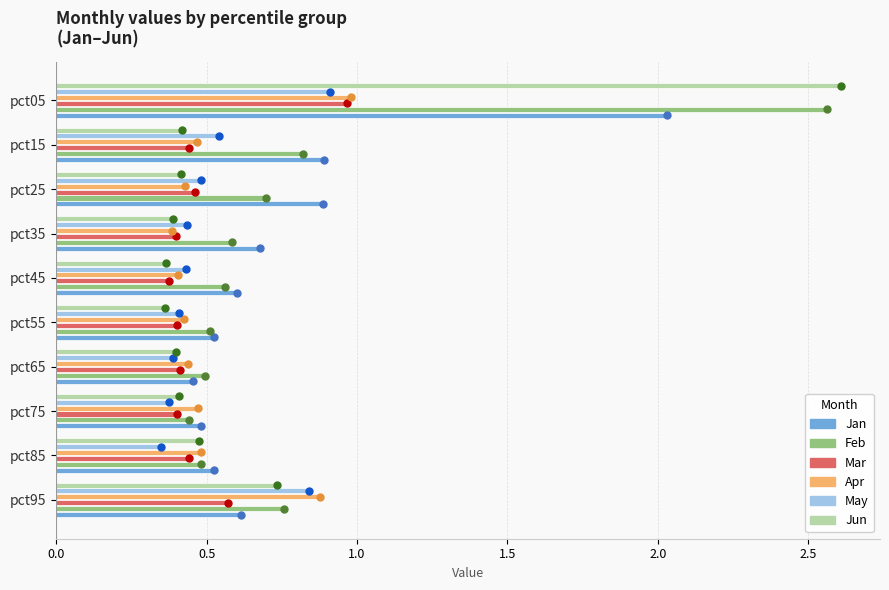

At which category is the sum across all series the highest?

pct05